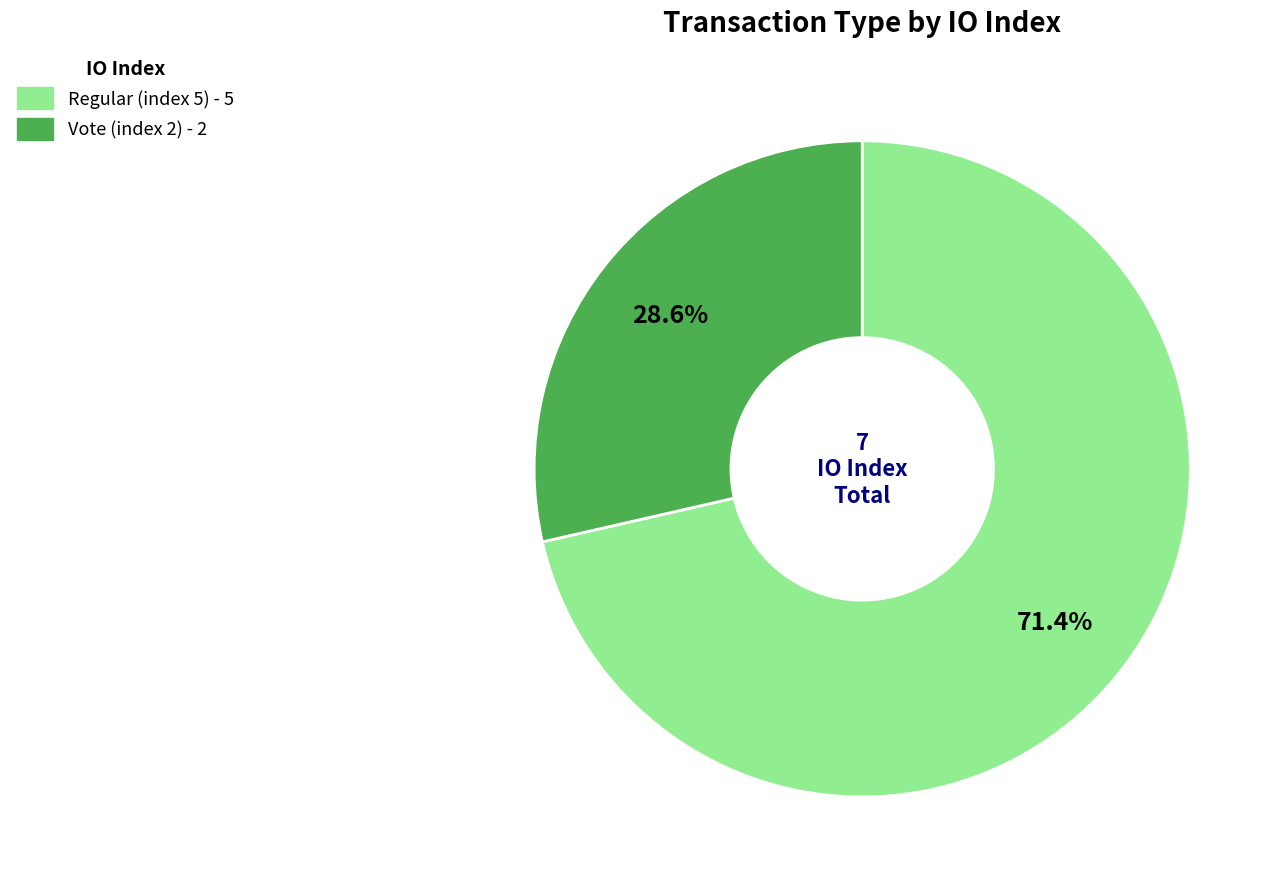

What percentage is the Regular (index 5) slice, to the nearest percent?

71%